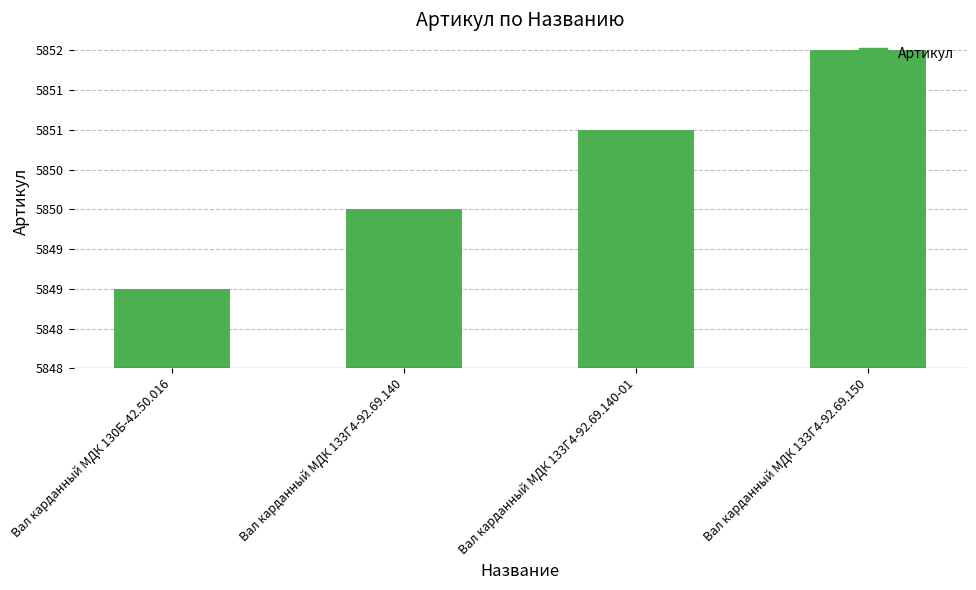

The value at Вал карданный МДК 133Г4-92.69.140 is 2. True or false?

True